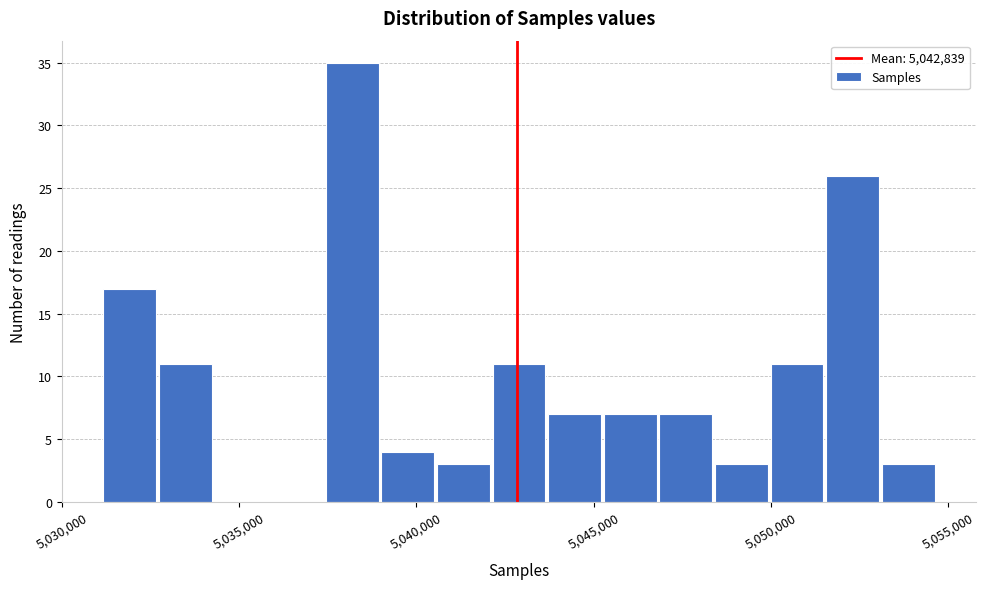

Around what value on the x-axis is the tallest bar? Give the approximate position of its centre, as read against the axis.

5038000